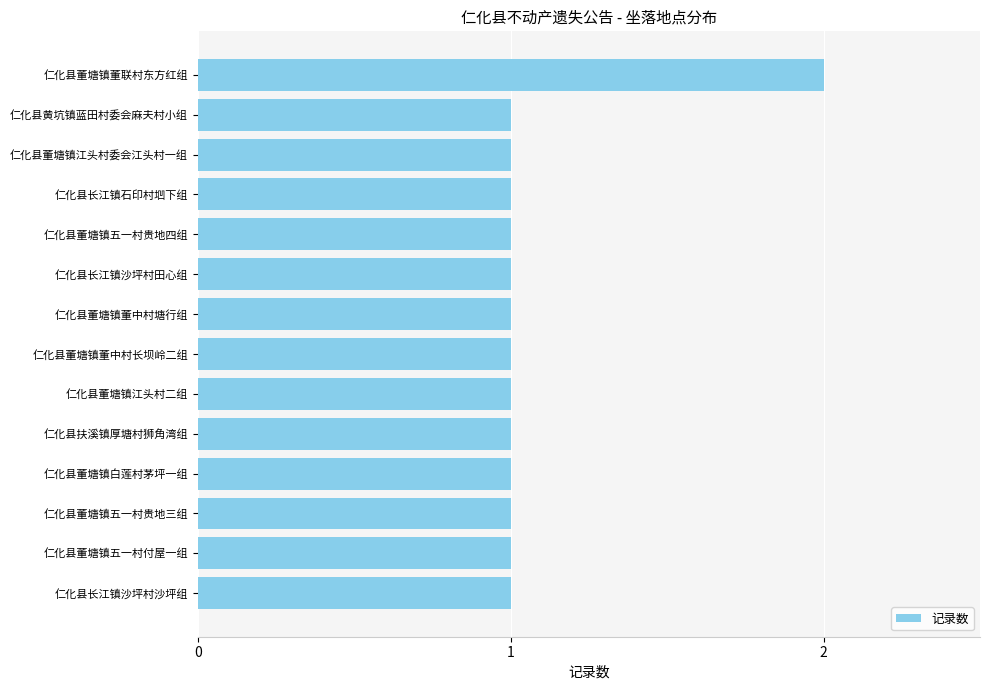

Approximately how many times larger is the value at 仁化县董塘镇江头村二组 compared to 仁化县董塘镇五一村付屋一组?

1.0